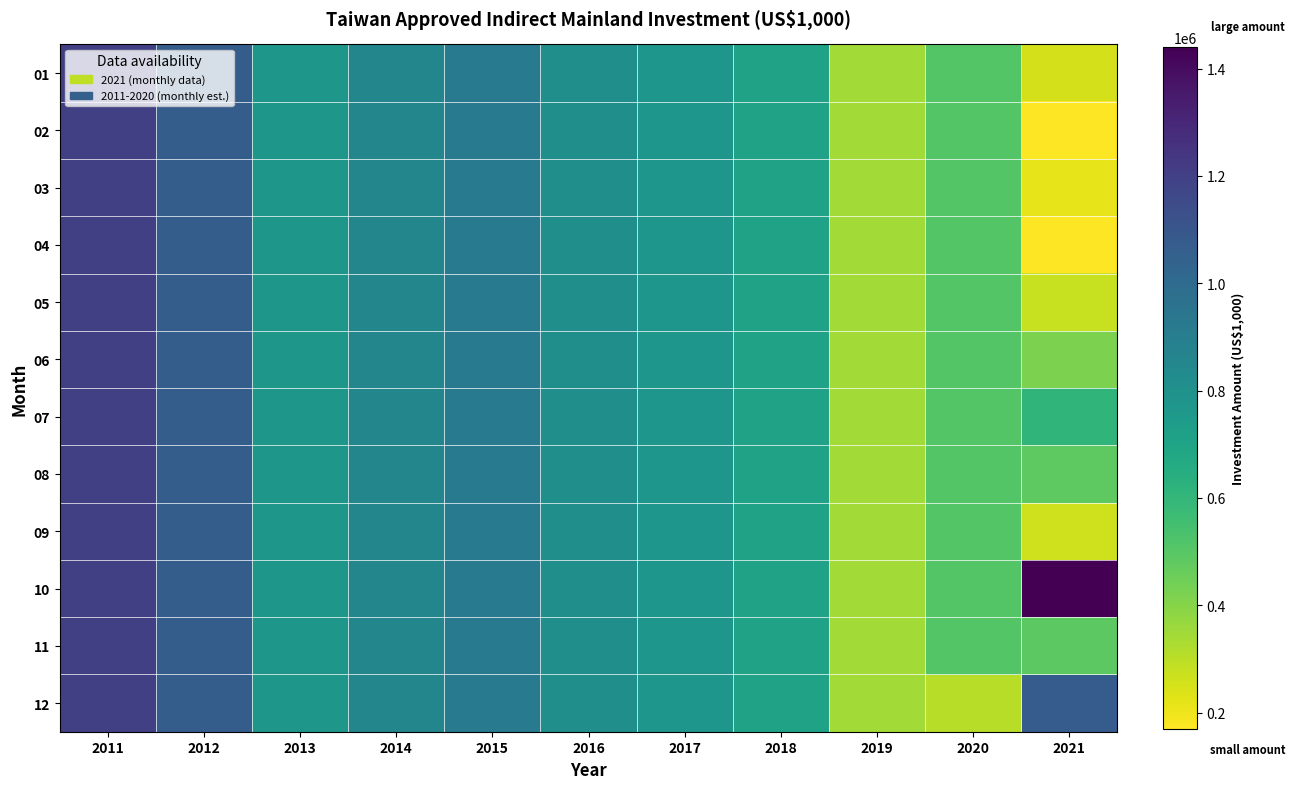

Which has a higher value, 2016 or 2017?

2016